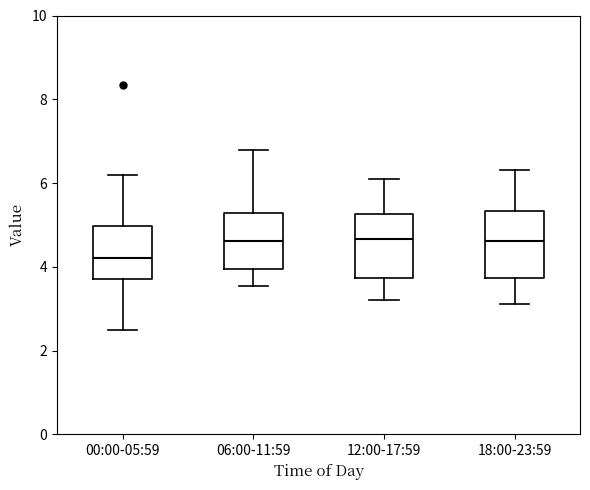

Which box has the lowest median line?

00:00-05:59